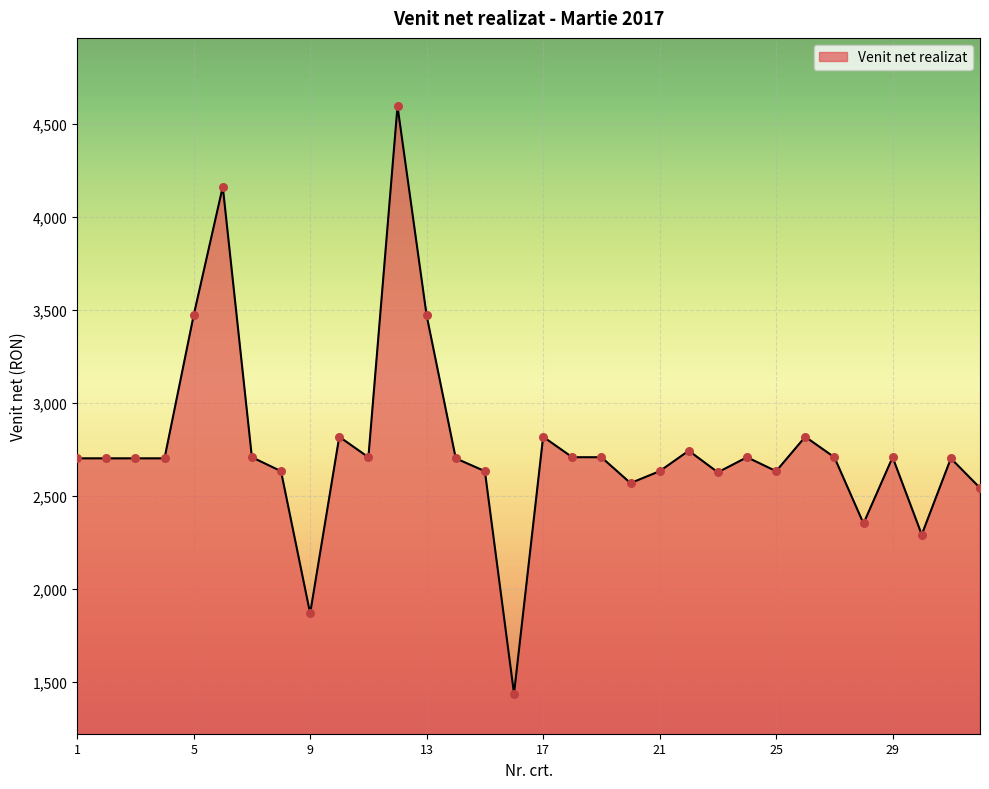

What is the minimum value shown in the chart?

1439